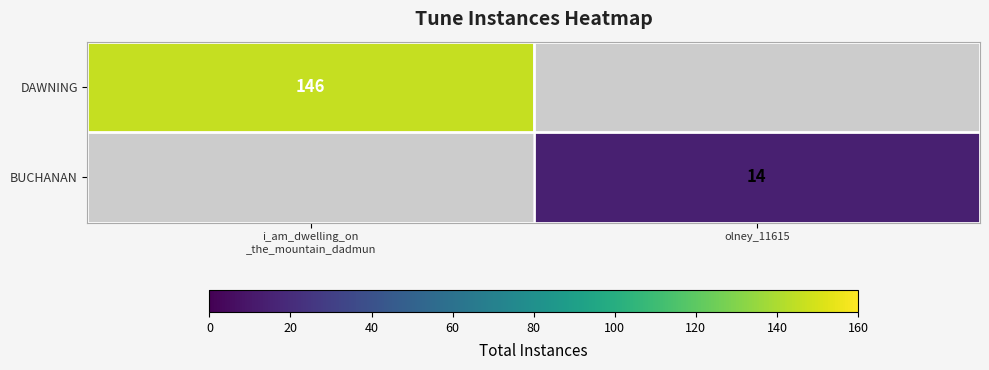

The BUCHANAN series shows 23 at olney_11615. True or false?

False